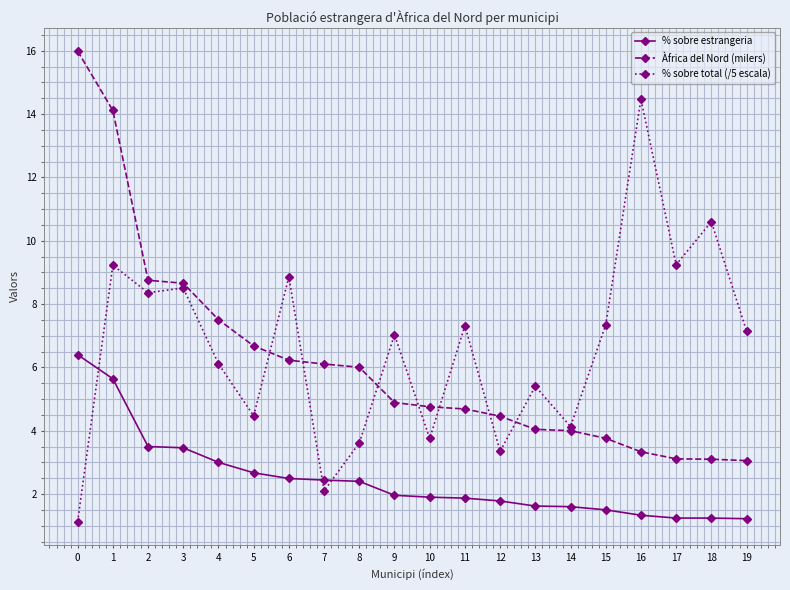

What is the total value across all series at 18?

14.9